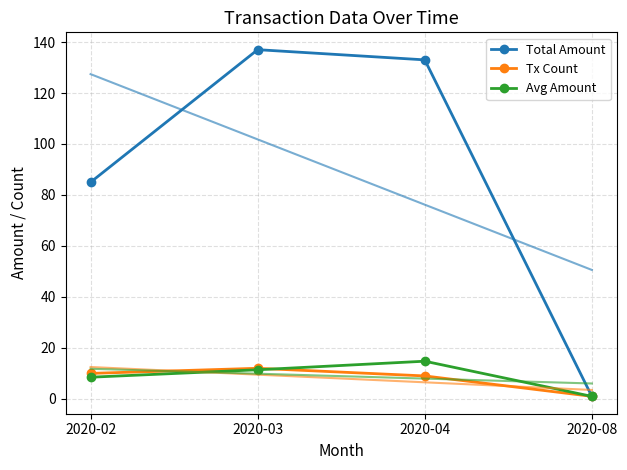

Reading left to right, list all the values displayed in this chart.

Total Amount: 2020-02=85.0	2020-03=137.0	2020-04=133.0	2020-08=1.0
Tx Count: 2020-02=10.0	2020-03=12.0	2020-04=9.0	2020-08=1.0
Avg Amount: 2020-02=8.5	2020-03=11.4	2020-04=14.8	2020-08=1.0